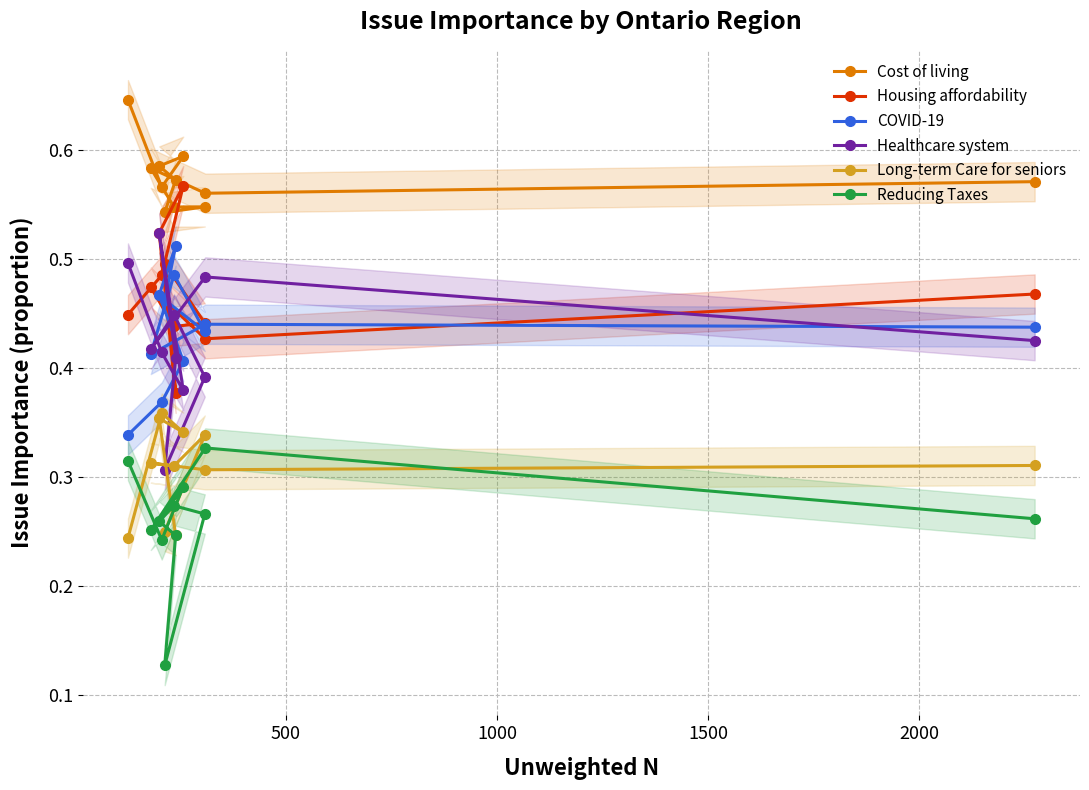

How many Housing affordability values are between 0 and 1?

11